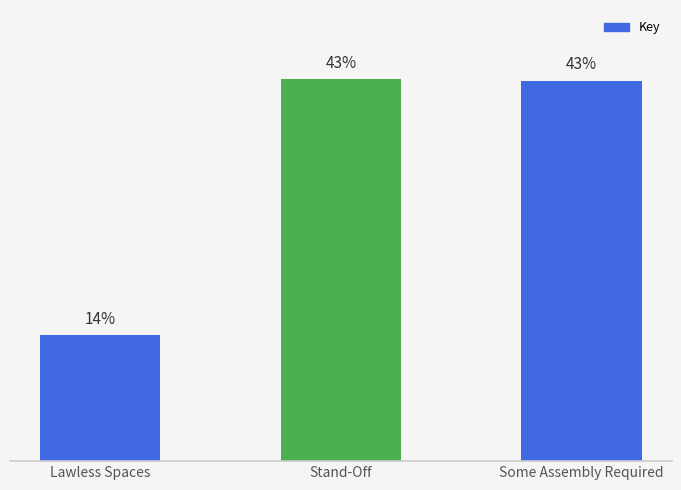

At which category does the chart reach its minimum across all series?

Lawless Spaces